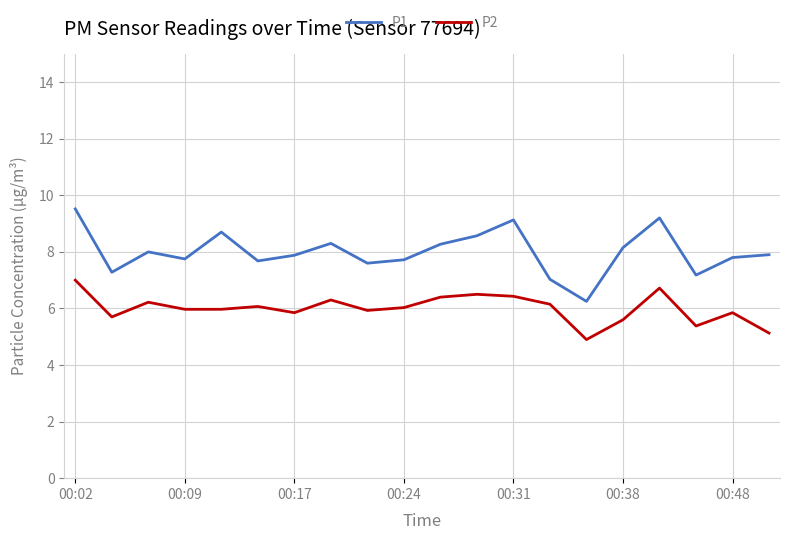

What is the difference between the maximum and minimum values in the P2 series?

2.1